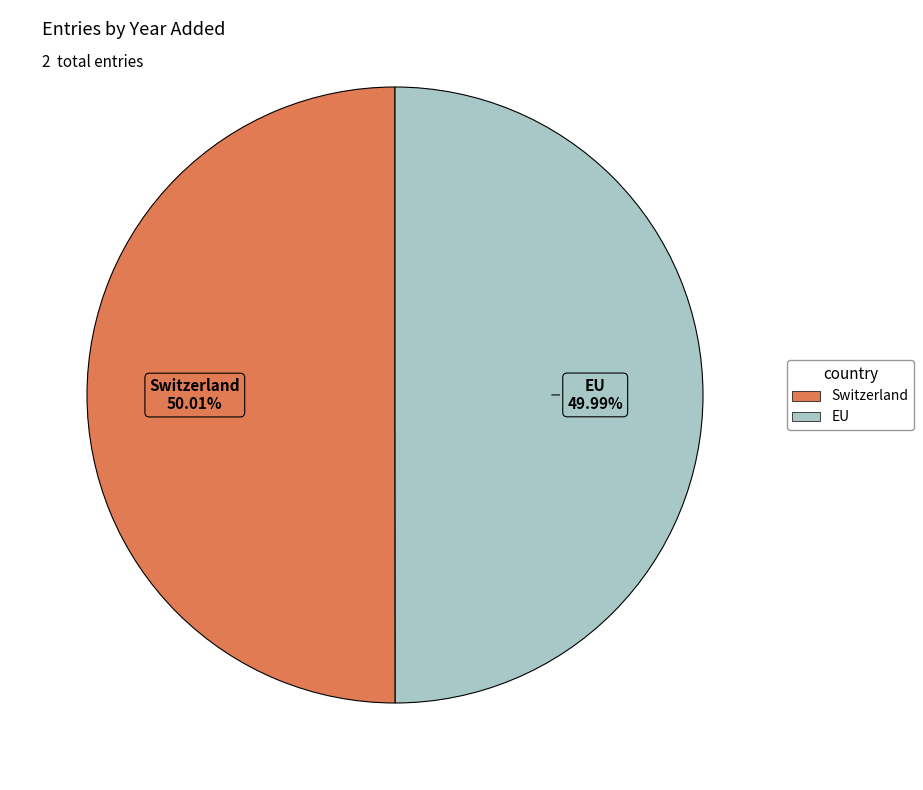

True or false: EU accounts for 39% of the total.

False